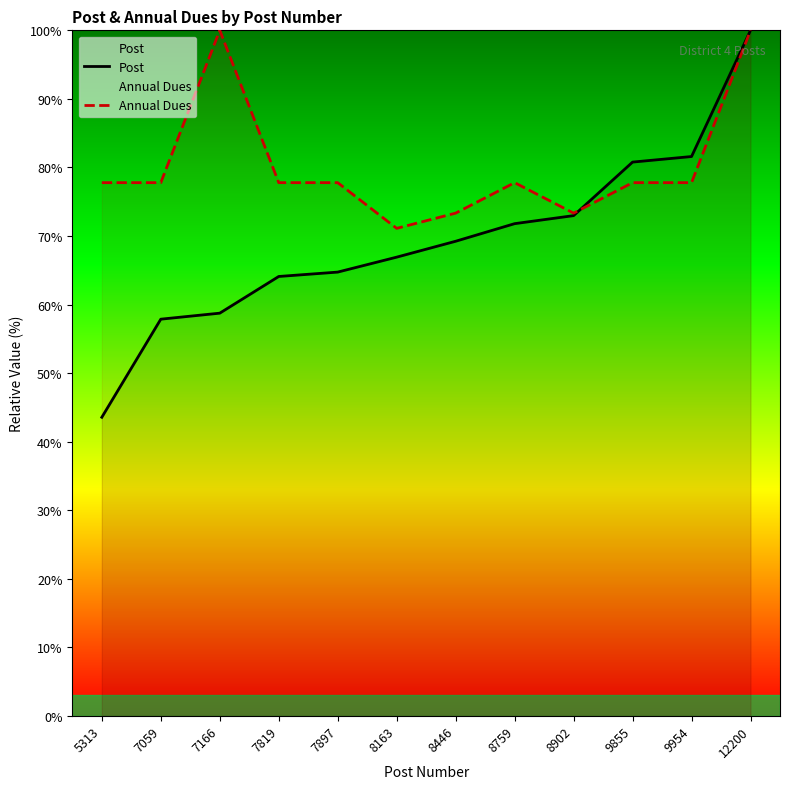

What is the total value across all series at 5313?

121.3